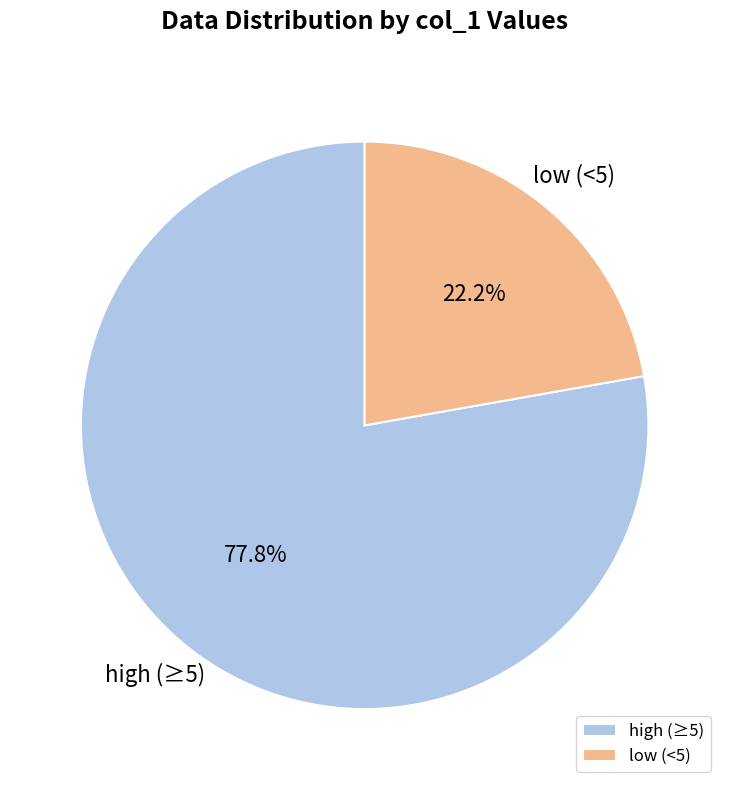

What is the majority slice?

high (≥5)